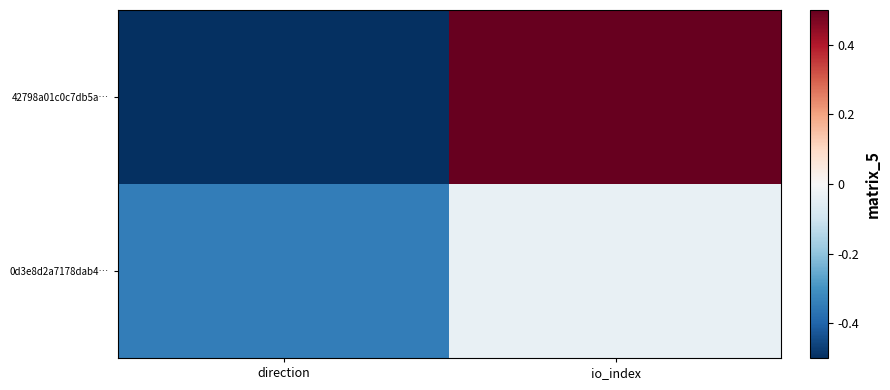

At how many categories does at least one series exceed 0?

1